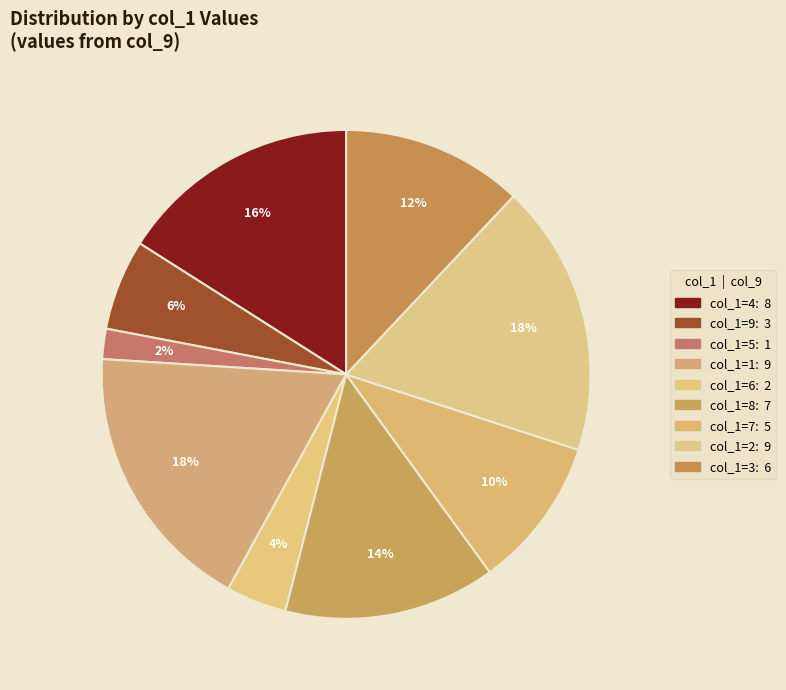

How many slices are in this pie chart?

9